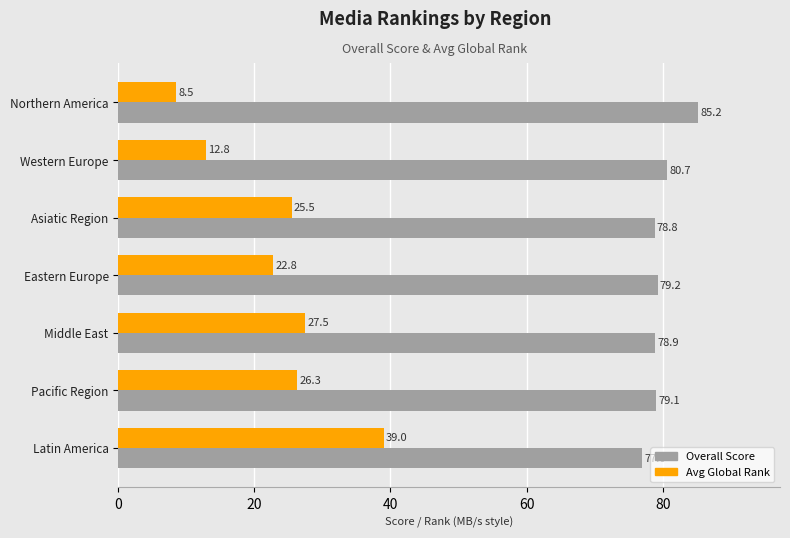

Which series has the widest spread of values?

Avg Global Rank